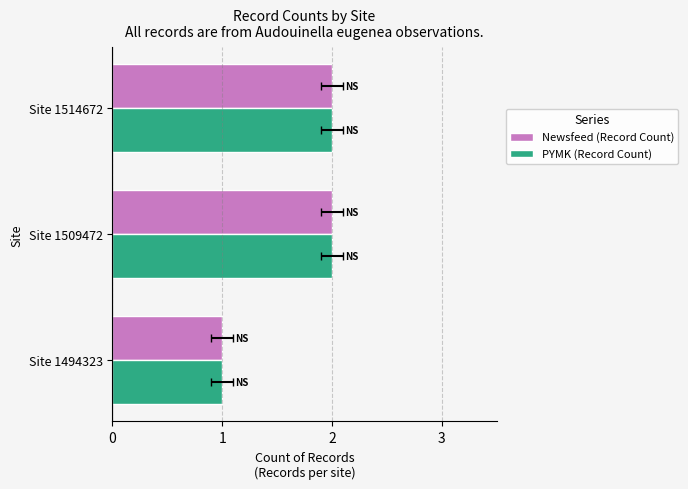

How many series are shown in this chart?

2